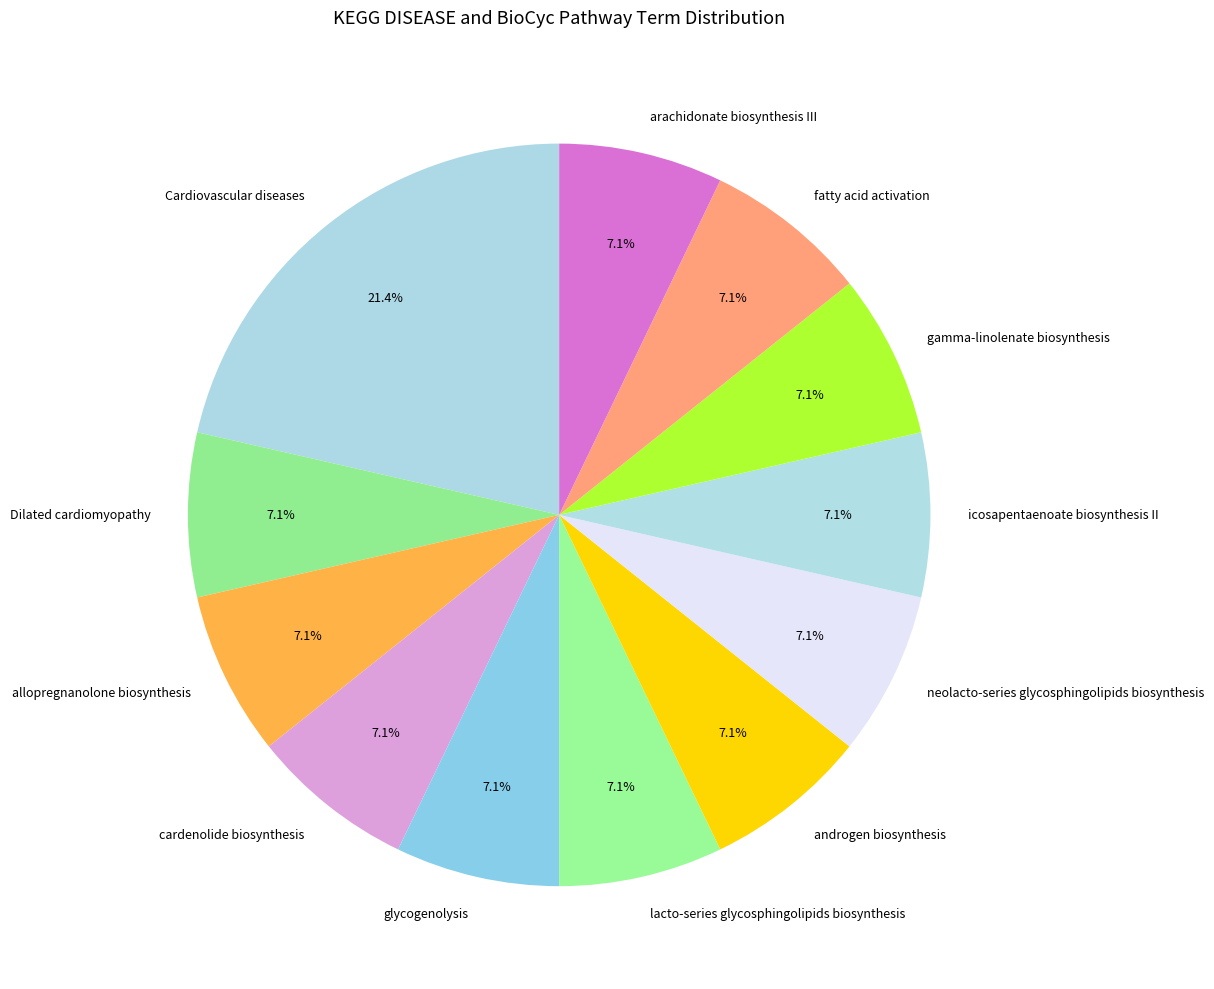

Count the number of slices in the pie.

12